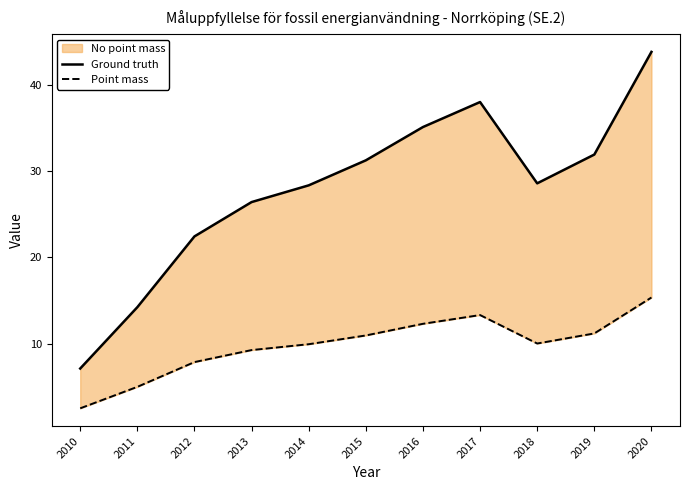

What is the difference between the maximum and minimum values in the Point mass series?

12.8